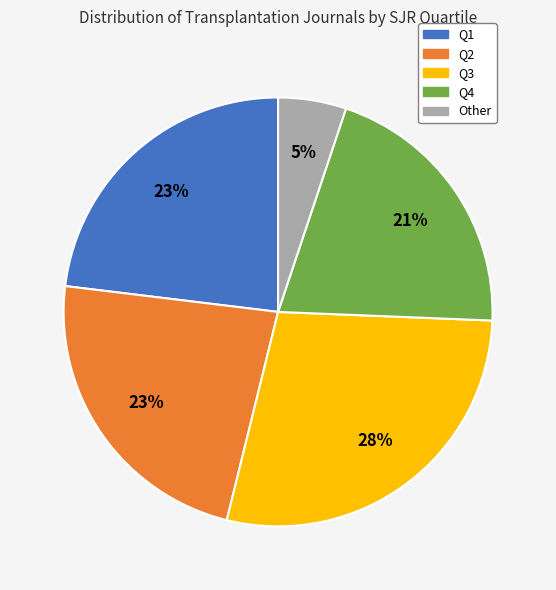

Count the number of slices in the pie.

5